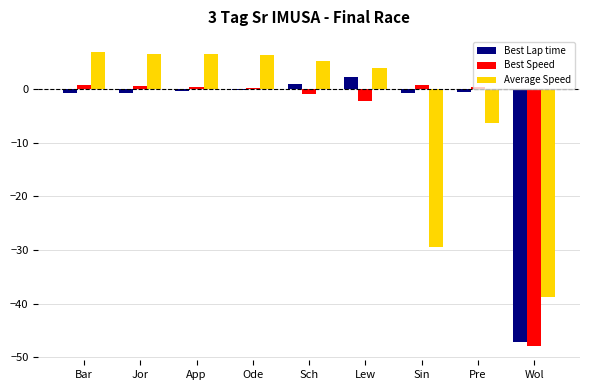

What are all the series names shown in the legend?

Best Lap time, Best Speed, Average Speed